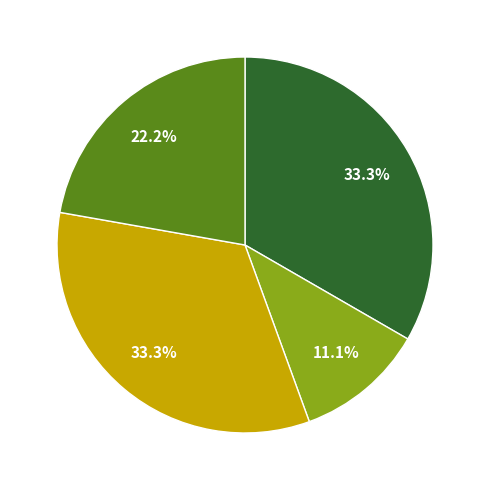

How many slices are in this pie chart?

4